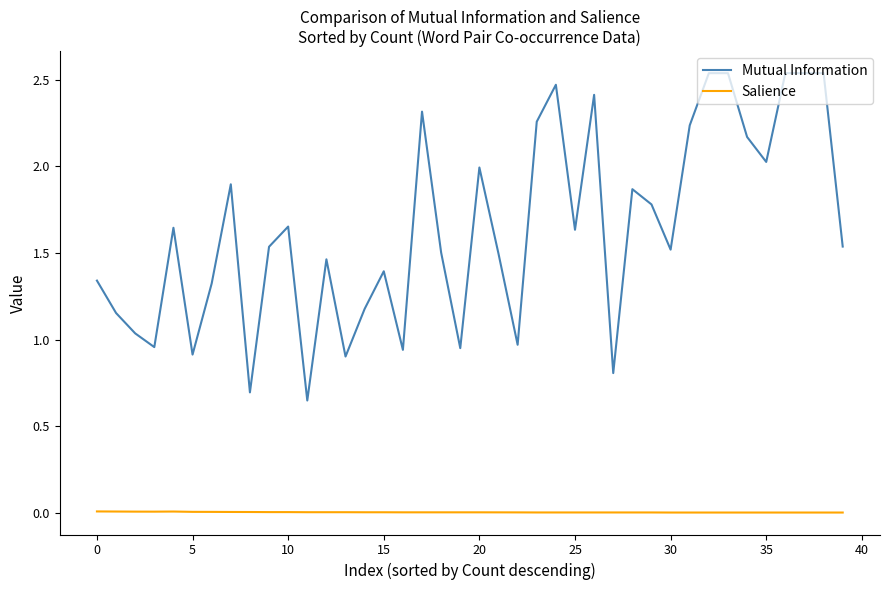

Which series has the widest spread of values?

Mutual Information